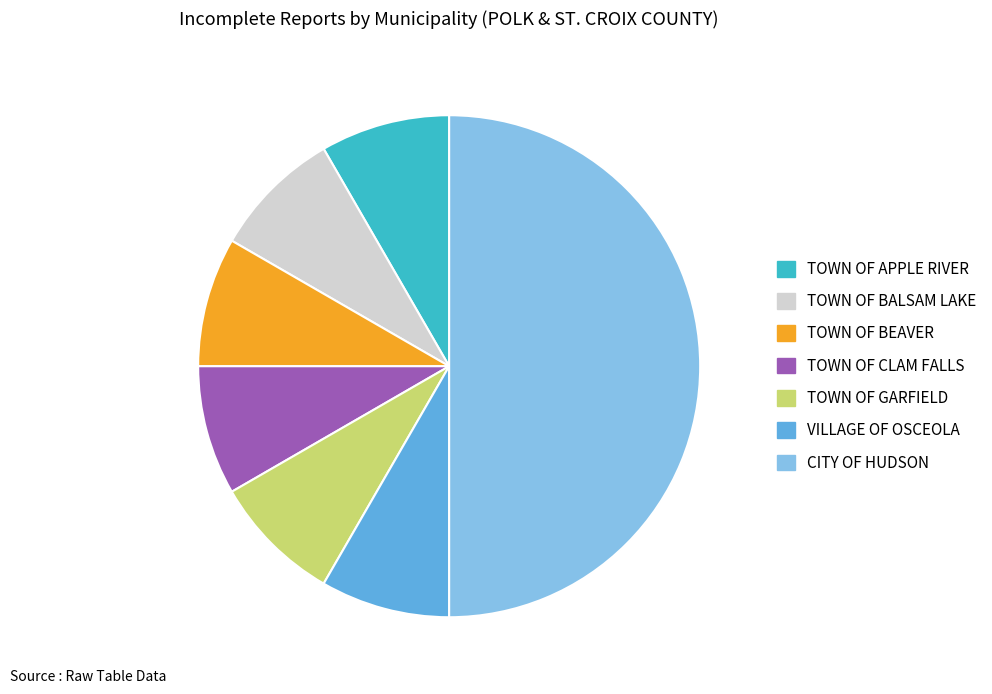

True or false: VILLAGE OF OSCEOLA accounts for 1% of the total.

False